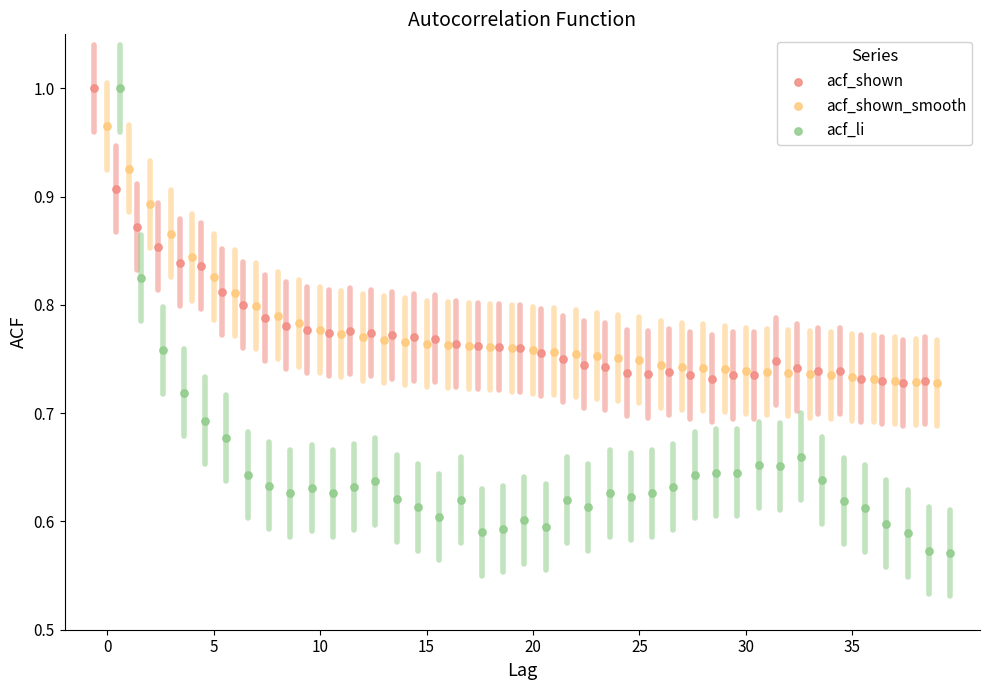

Which series has the largest Y range (max minus min)?

acf_li